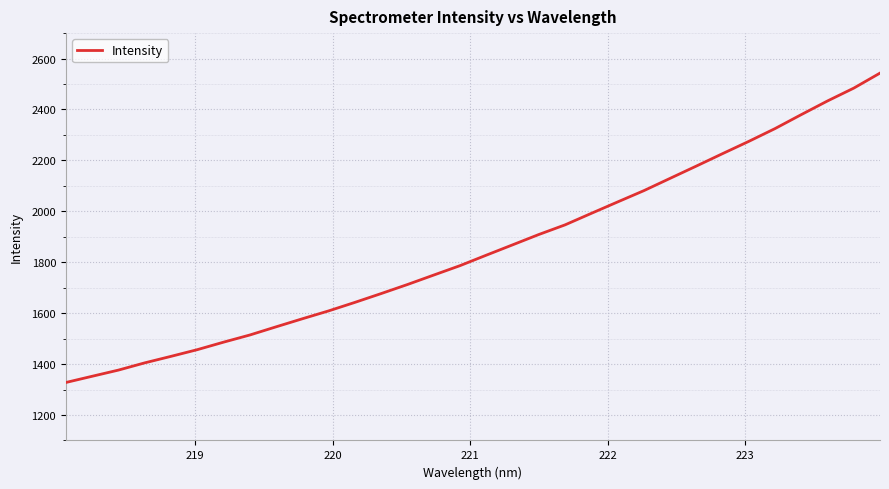

What is the difference between the maximum and minimum values?

1215.3